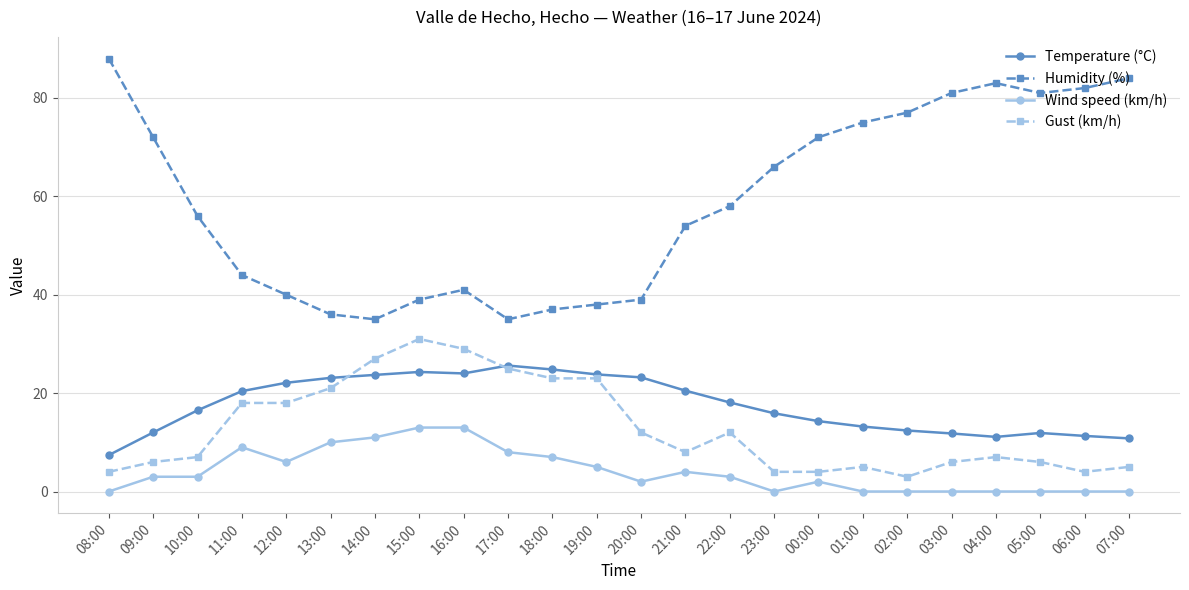

Between 12:00 and 16:00, which series saw the biggest shift?

Gust (km/h)